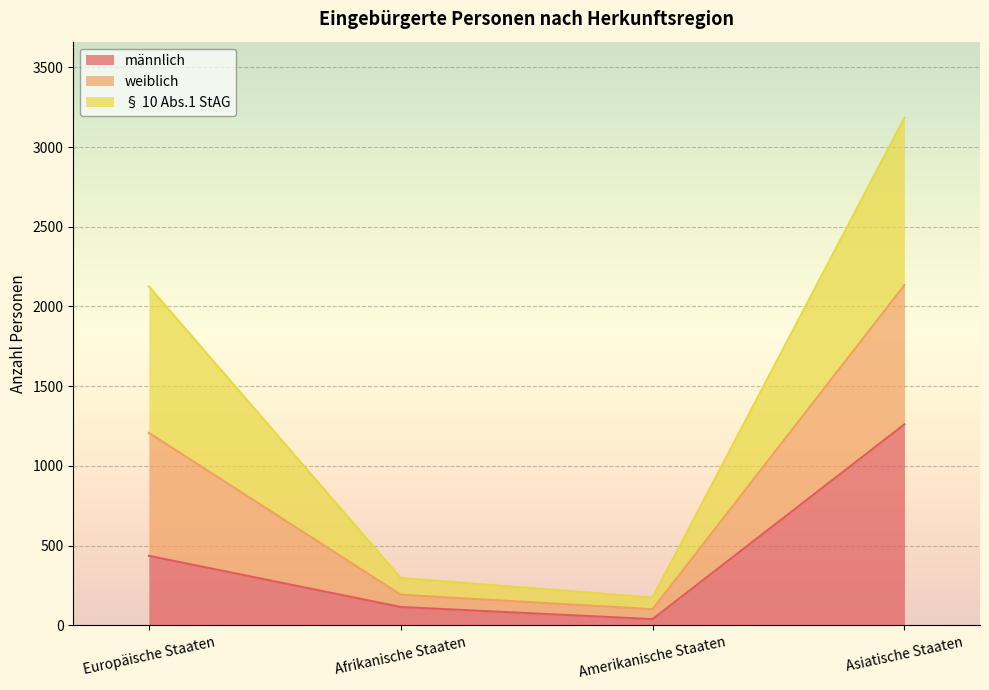

What is the label of the 2nd point from the left?

Afrikanische Staaten